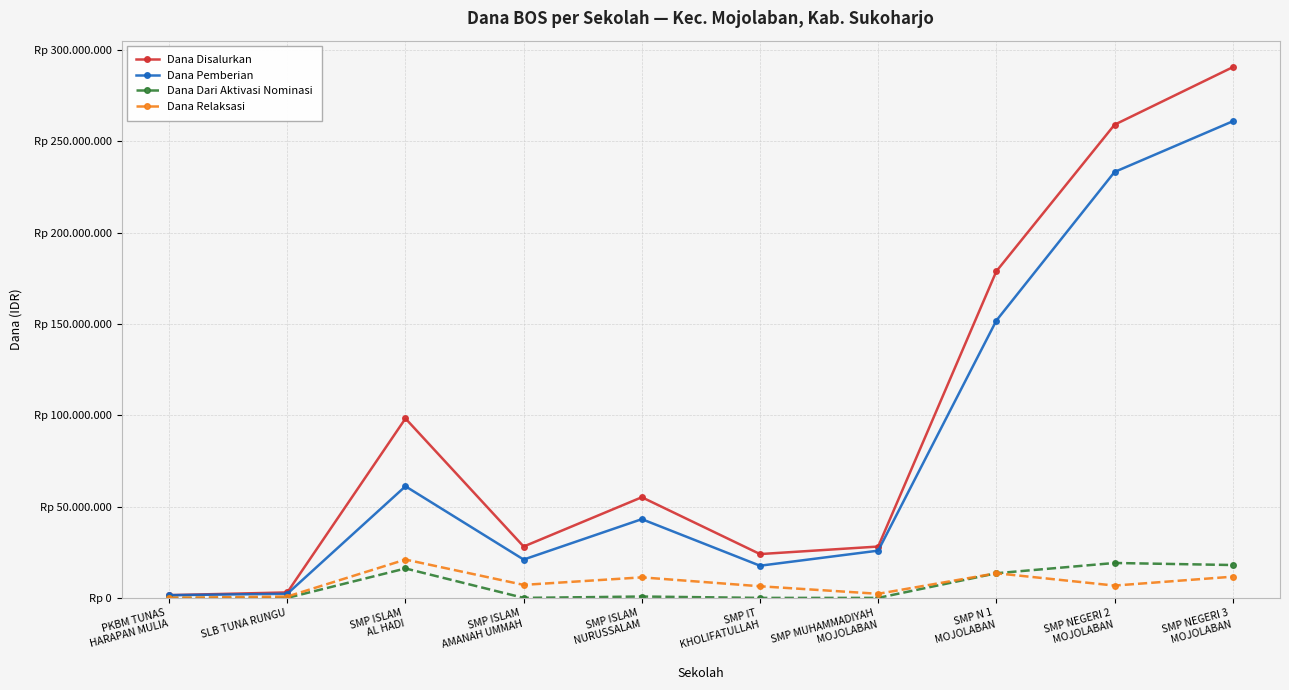

At which category does Dana Disalurkan reach its first local valley?

SMP ISLAM
AMANAH UMMAH